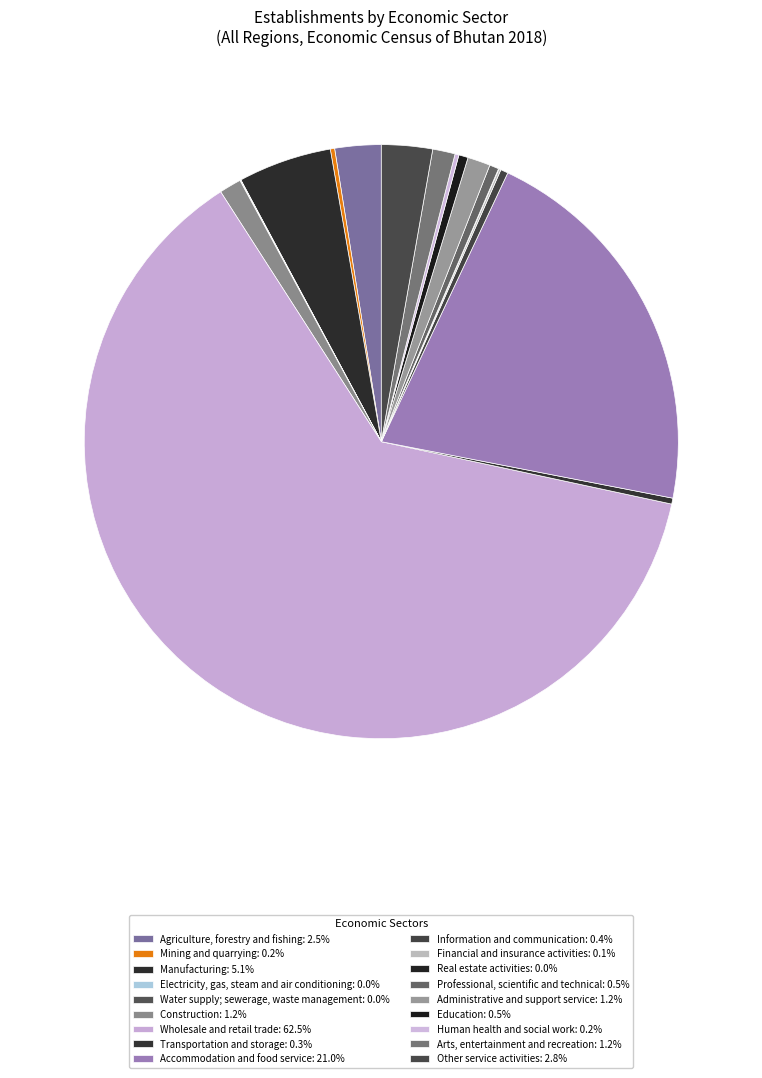

Which category has the biggest portion of the pie?

Wholesale and retail trade